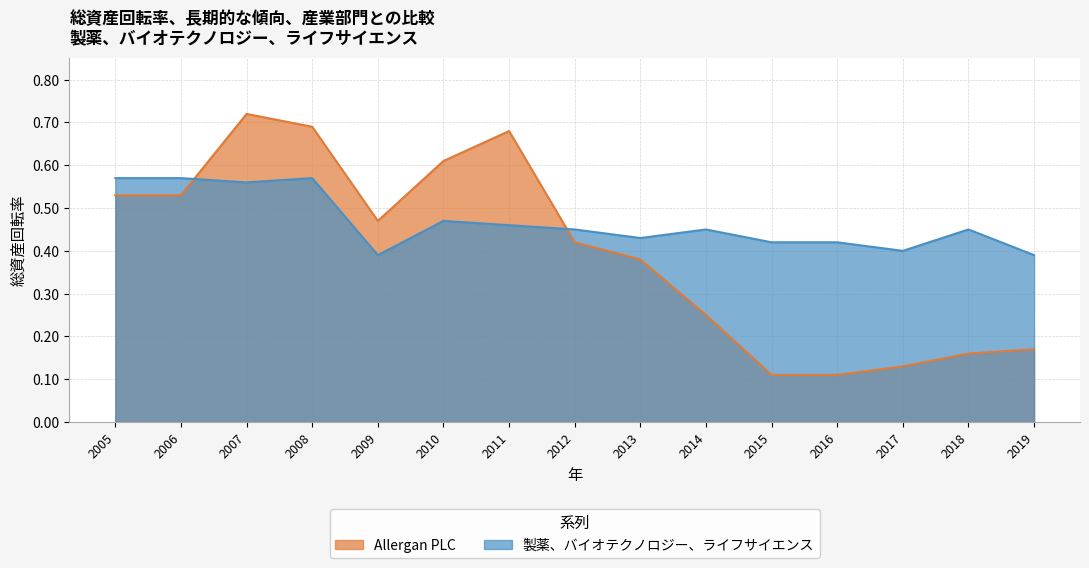

Count the 製薬、バイオテクノロジー、ライフサイエンス values in the range 0 to 1.

15